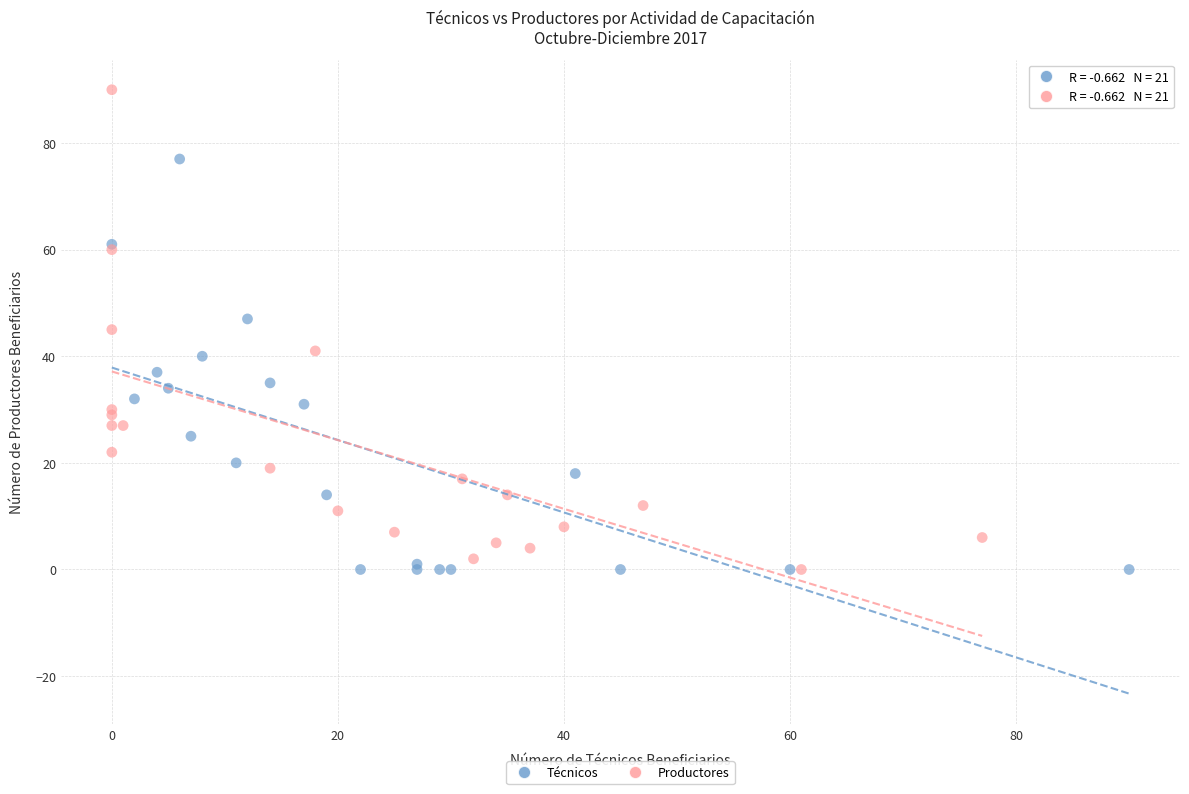

Which series reaches the maximum Y coordinate?

Productores